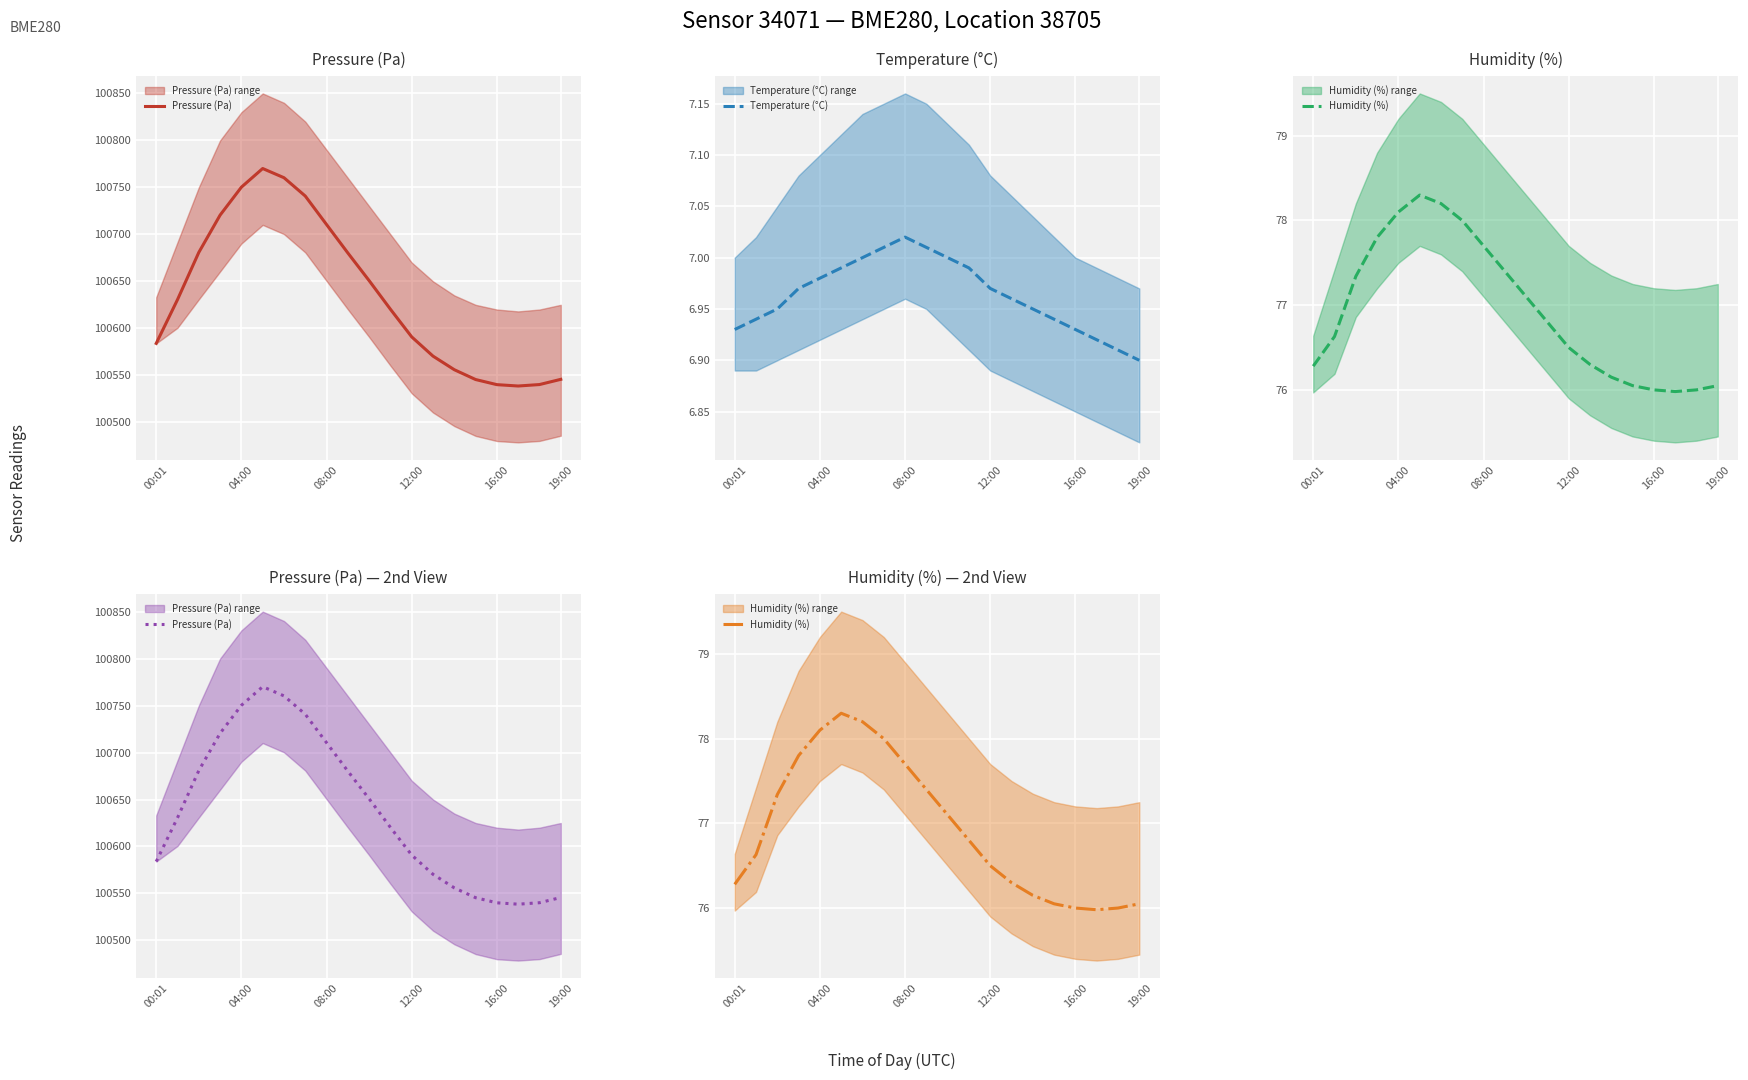

List the series in order of their peak value, highest first.

Pressure (Pa), Humidity (%), Temperature (°C)